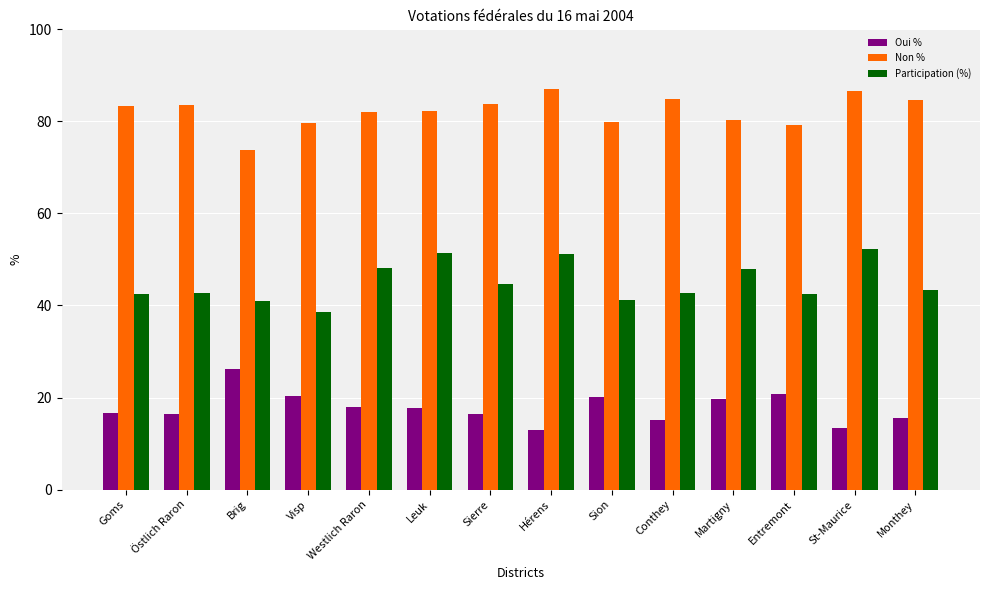

How many data points does each series have?

14